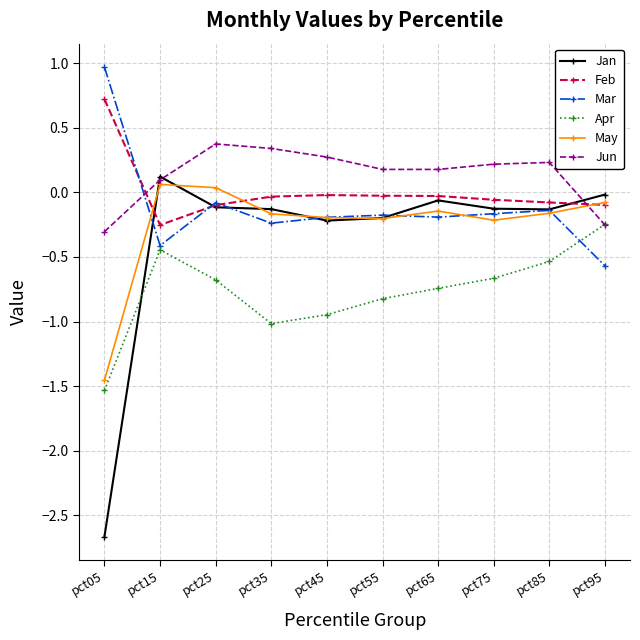

True or false: Feb and Apr intersect in this chart.

False